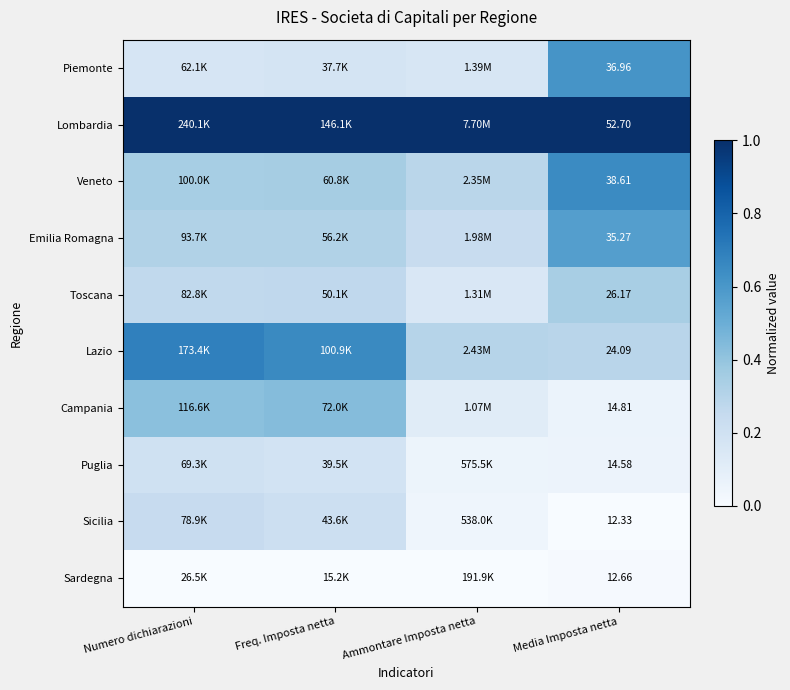

What is the total value across all series at Media Imposta netta?

268.2